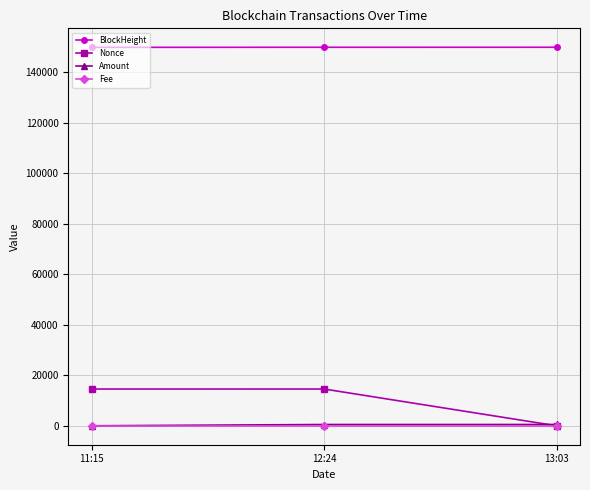

At how many categories does at least one series exceed 24374?

3